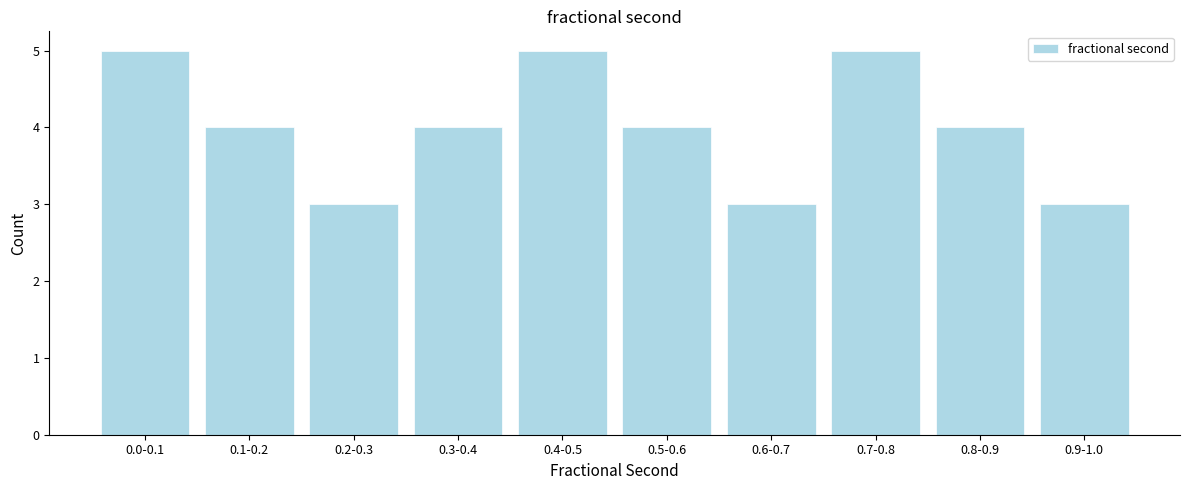

Reading left to right, list all the values displayed in this chart.

0.0-0.1=5	0.1-0.2=4	0.2-0.3=3	0.3-0.4=4	0.4-0.5=5	0.5-0.6=4	0.6-0.7=3	0.7-0.8=5	0.8-0.9=4	0.9-1.0=3